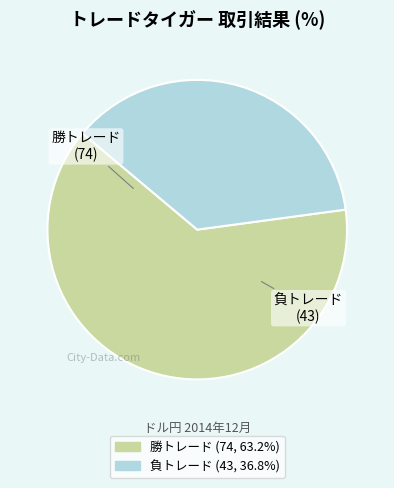

What is the ratio of the value at 勝トレード to the value at 負トレード?

1.7